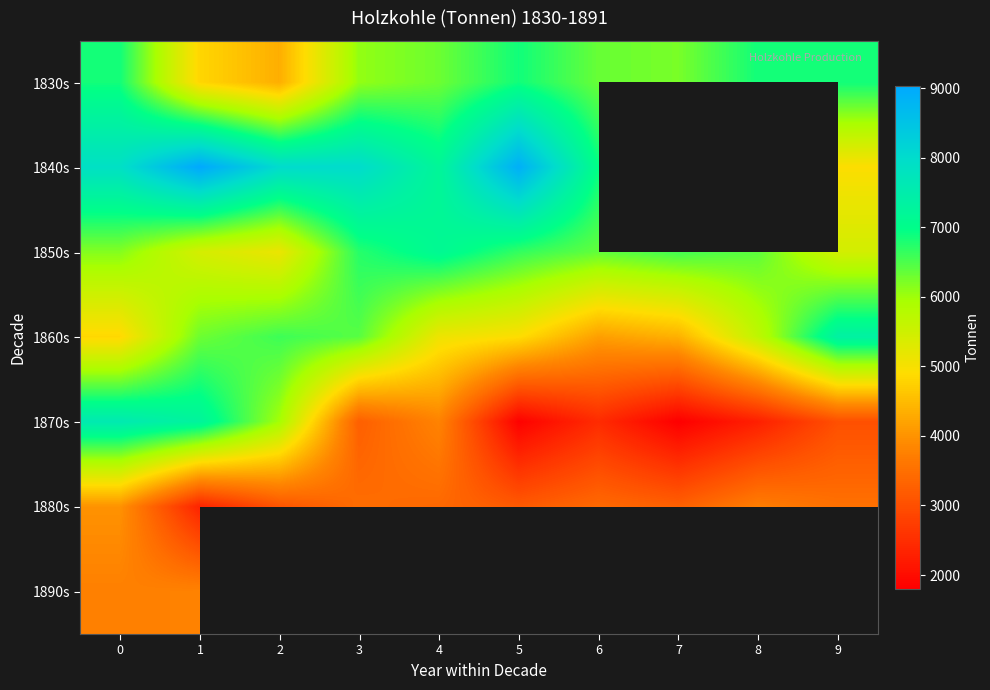

What is the sum of the 1870s values at 6 and 8?

4755.0